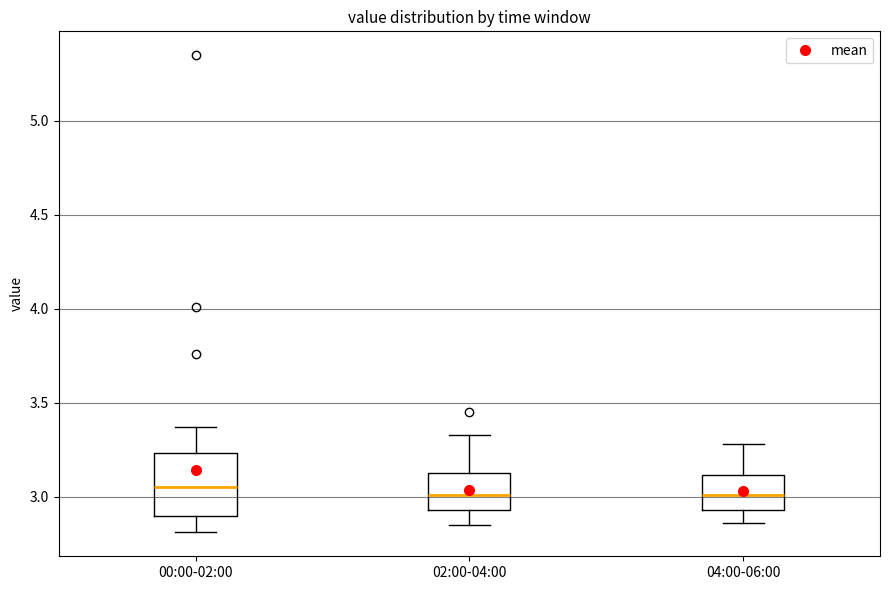

Reading left to right, read every box against the y-axis: the position of its median line, the range the box covers, and the ends of its whiskers. The values are not printed on the chart, so give them approximately, as read against the axis.

00:00-02:00: median 3.05, box 2.90 to 3.25, whiskers 2.80 to 3.35
02:00-04:00: median 3.00, box 2.95 to 3.15, whiskers 2.85 to 3.35
04:00-06:00: median 3.00, box 2.95 to 3.10, whiskers 2.85 to 3.30